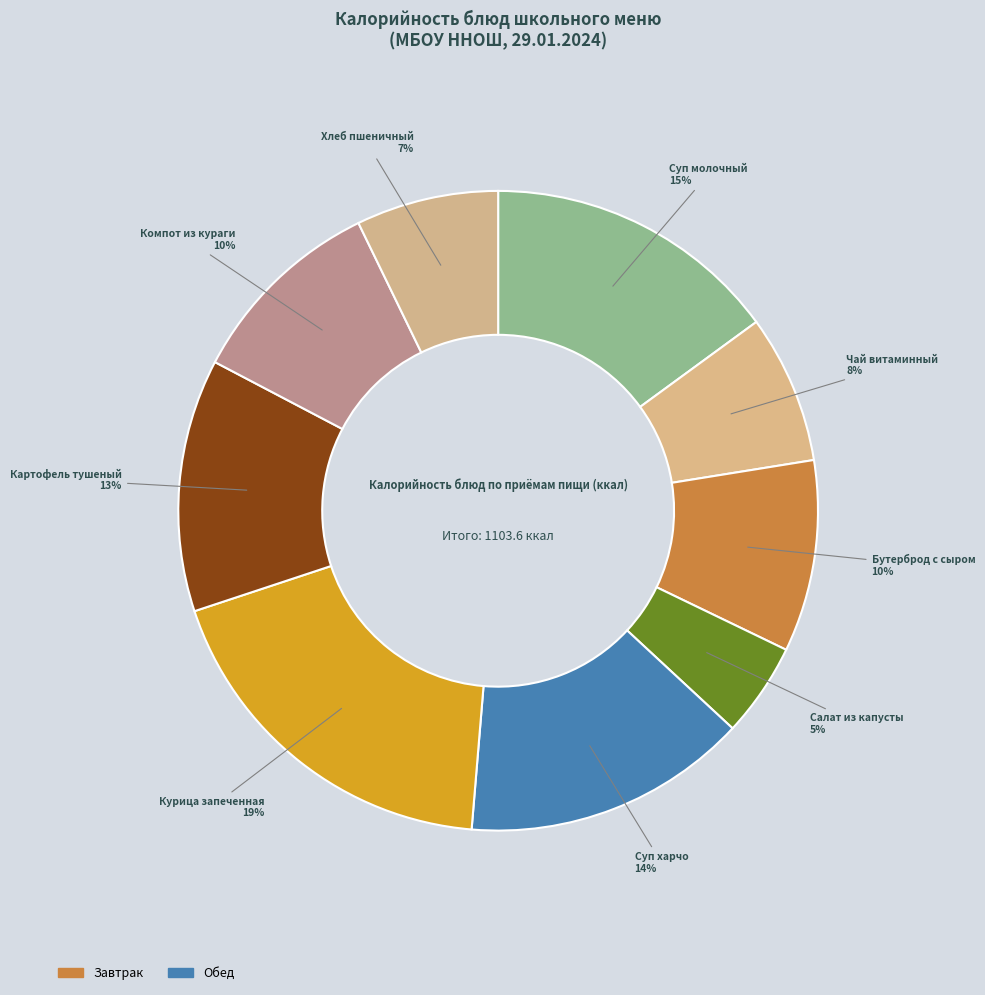

How many segments does this pie chart have?

9